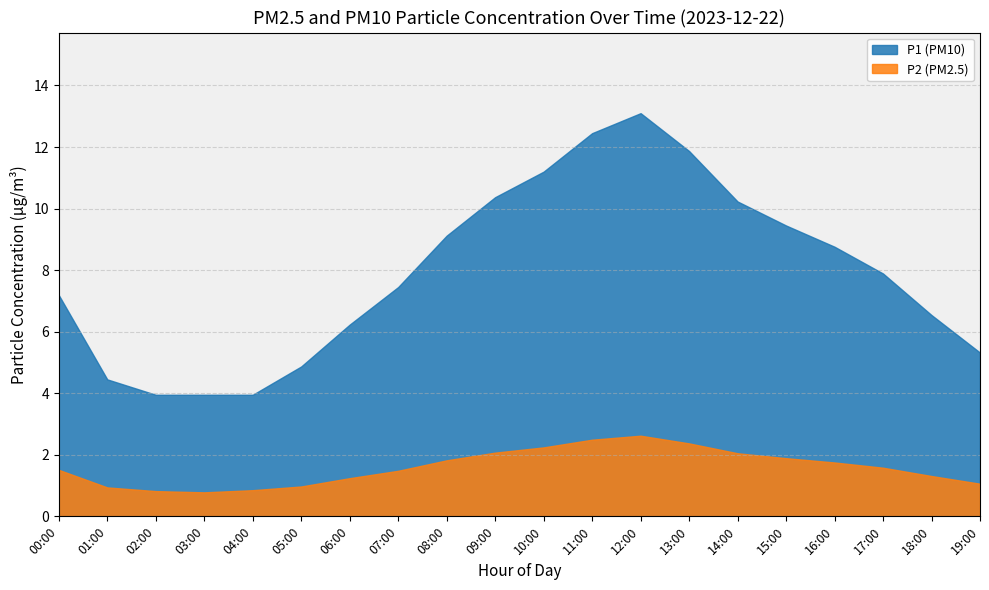

What is the total value across all series at 10:00?

13.4